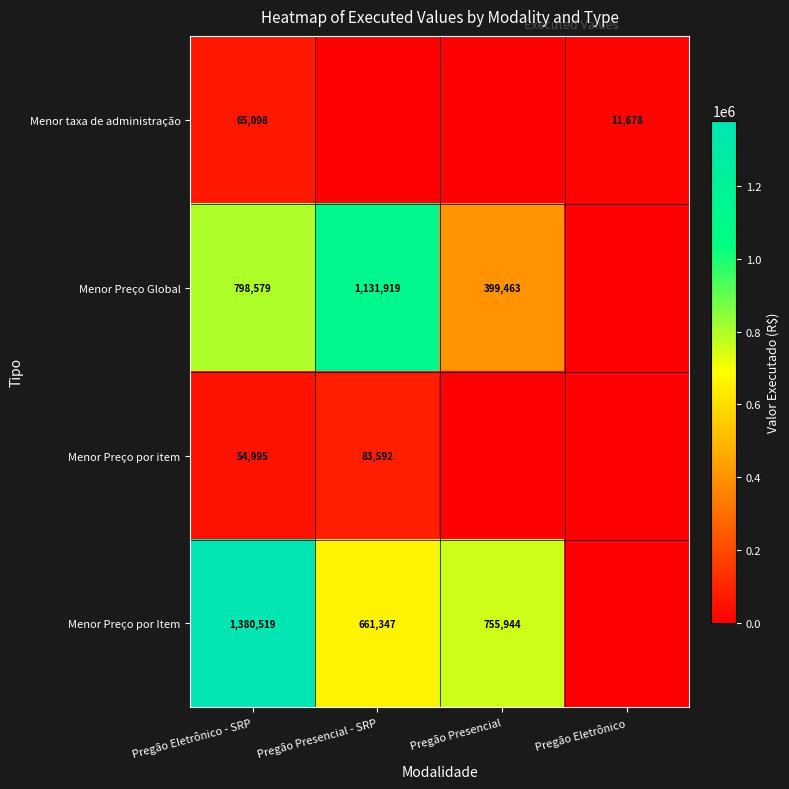

True or false: Menor Preço por Item has a value of 775805 at Pregão Eletrônico - SRP.

False